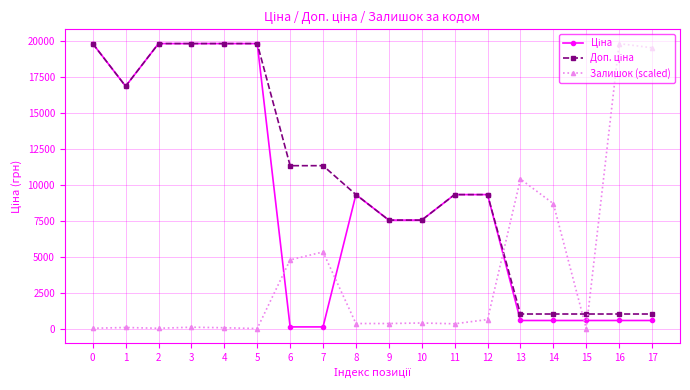

Which series changed the most between 14 and 15?

Залишок (scaled)